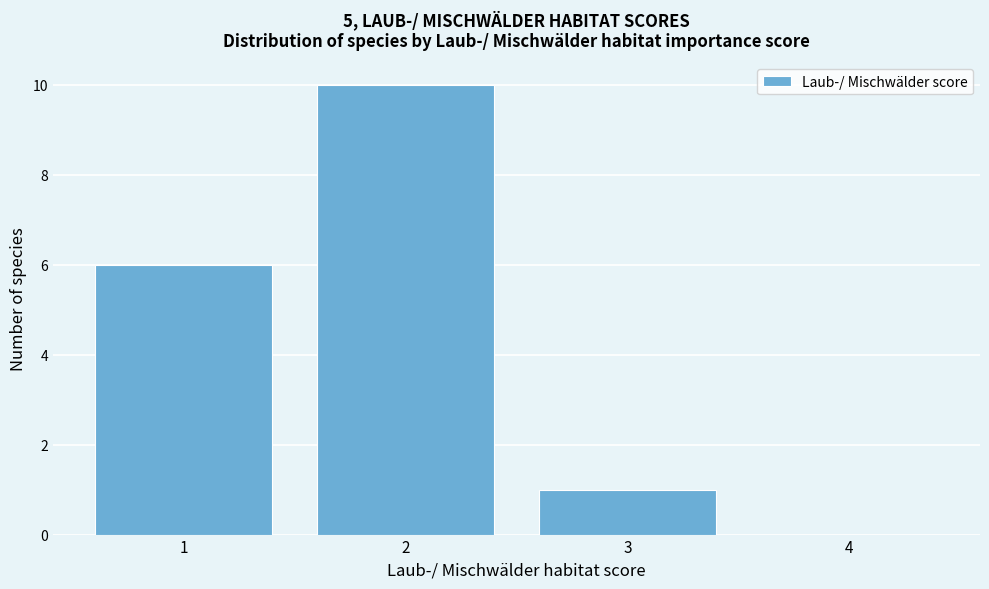

Reading left to right, list every bar in this chart as the range it spans on the x-axis followed by its height. The values are not printed on the chart, so give them approximately, as read against the axis.

0.5 to 1.5: 6
1.5 to 2.5: 10
2.5 to 3.5: 1
3.5 to 4.5: 0